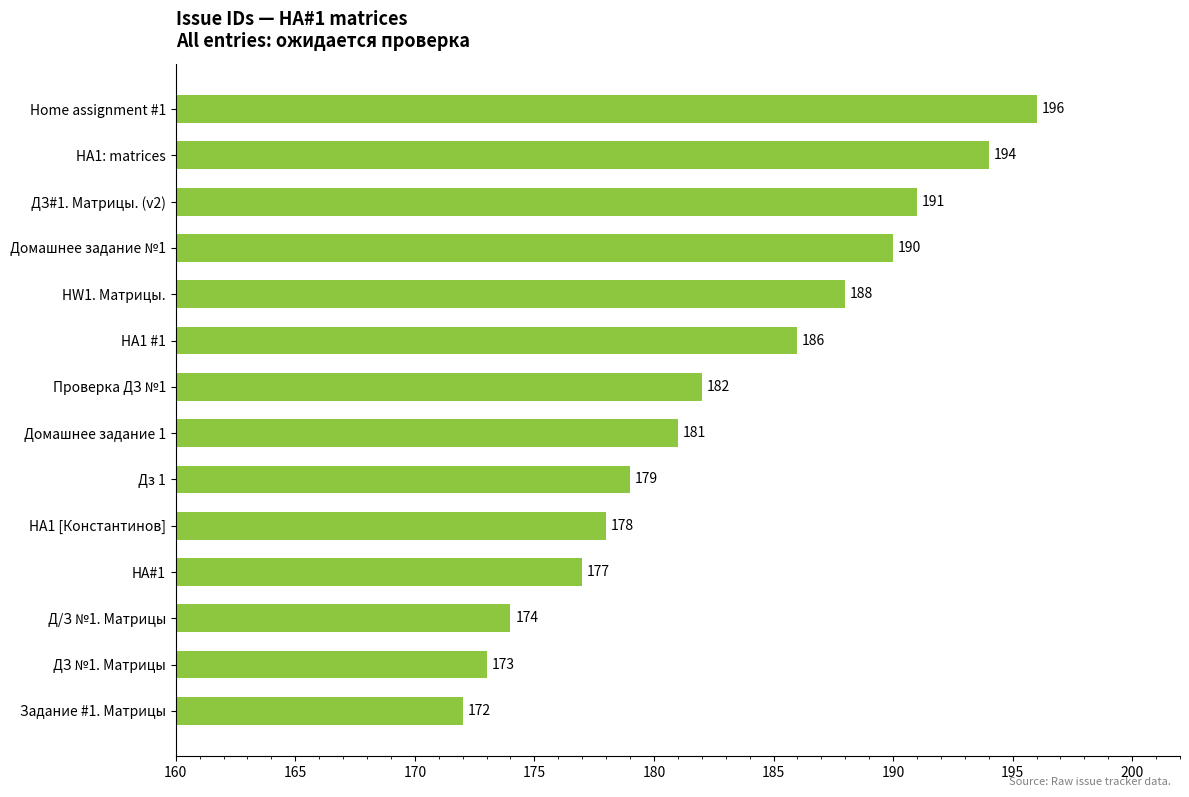

Approximately how many times larger is the value at ДЗ №1. Матрицы compared to HW1. Матрицы.?

0.9